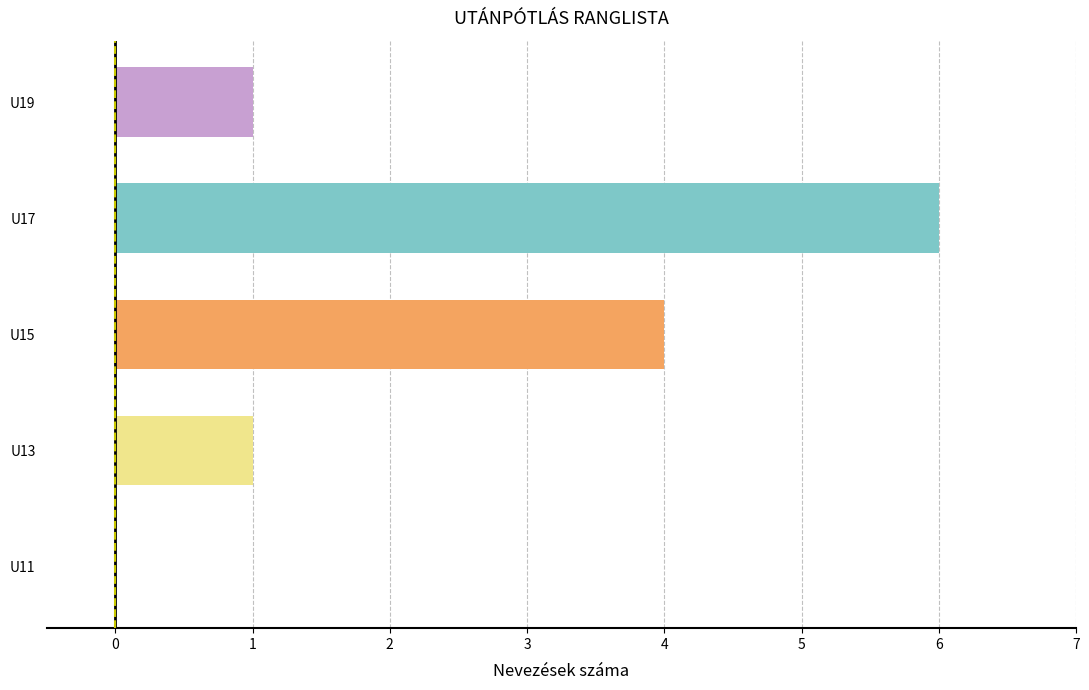

Reading bottom to top, transcribe all the data shown in this chart.

U11=0	U13=1	U15=4	U17=6	U19=1